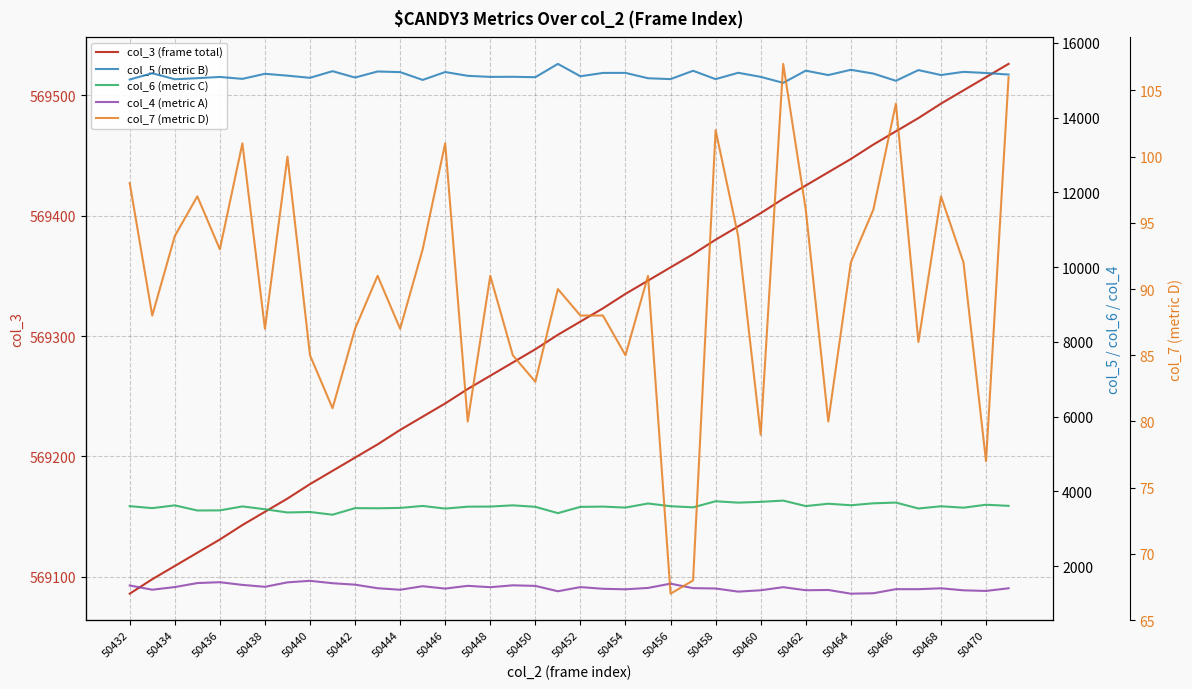

How many lines are shown in the chart?

5